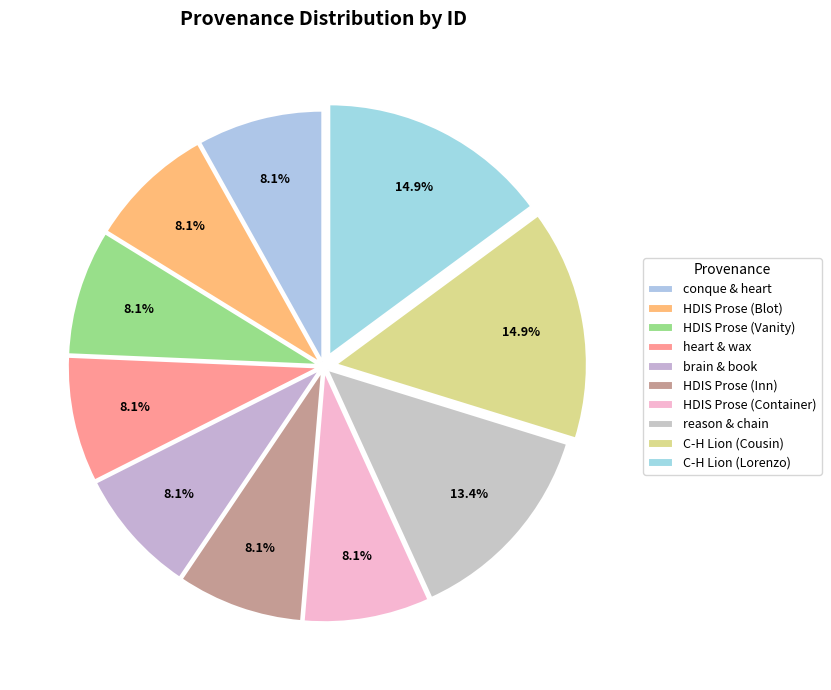

Is there a majority slice in this chart?

No